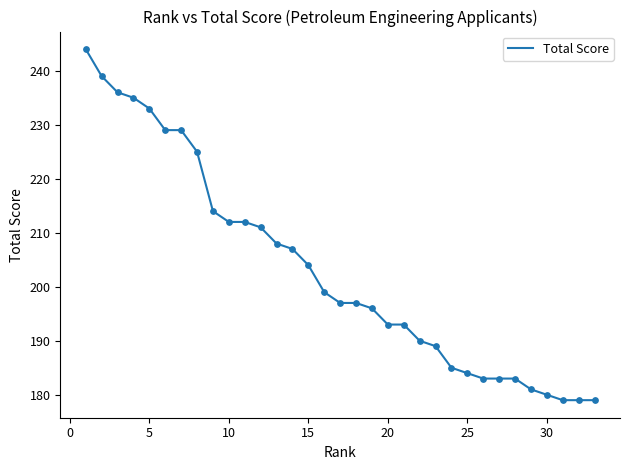

What is the minimum value shown in the chart?

179